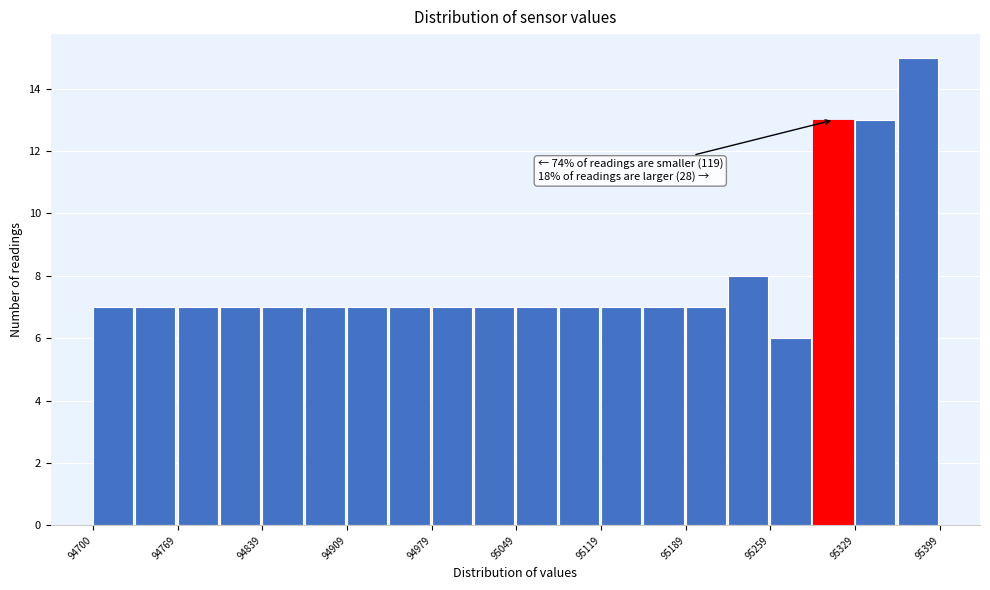

Around what value on the x-axis is the tallest bar? Give the approximate position of its centre, as read against the axis.

95380